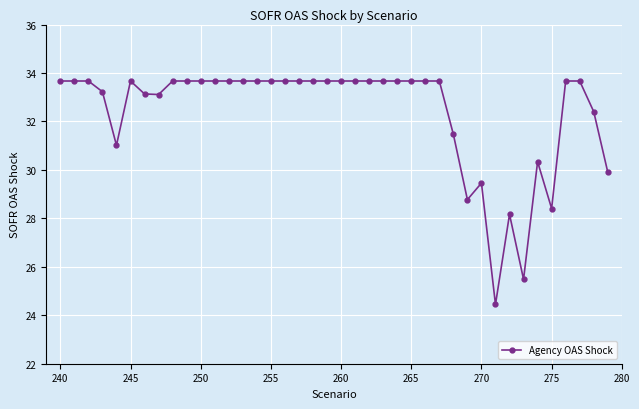

True or false: the data has more than 0 interior local peaks.

True